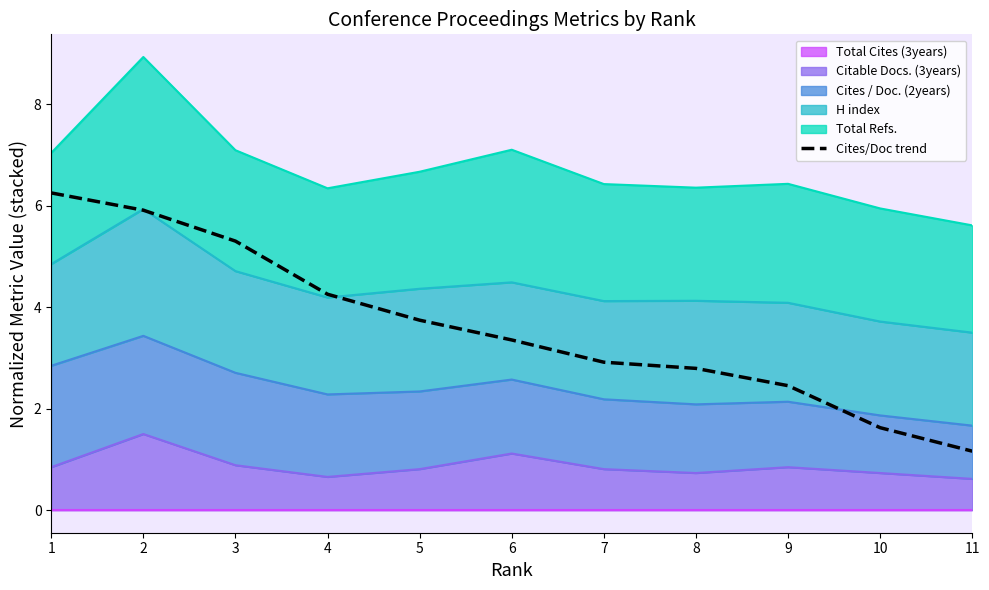

Reading right to left, list all the values displayed in this chart.

1.2	1.6	2.5	2.8	2.9	3.4	3.7	4.3	5.3	5.9	6.3